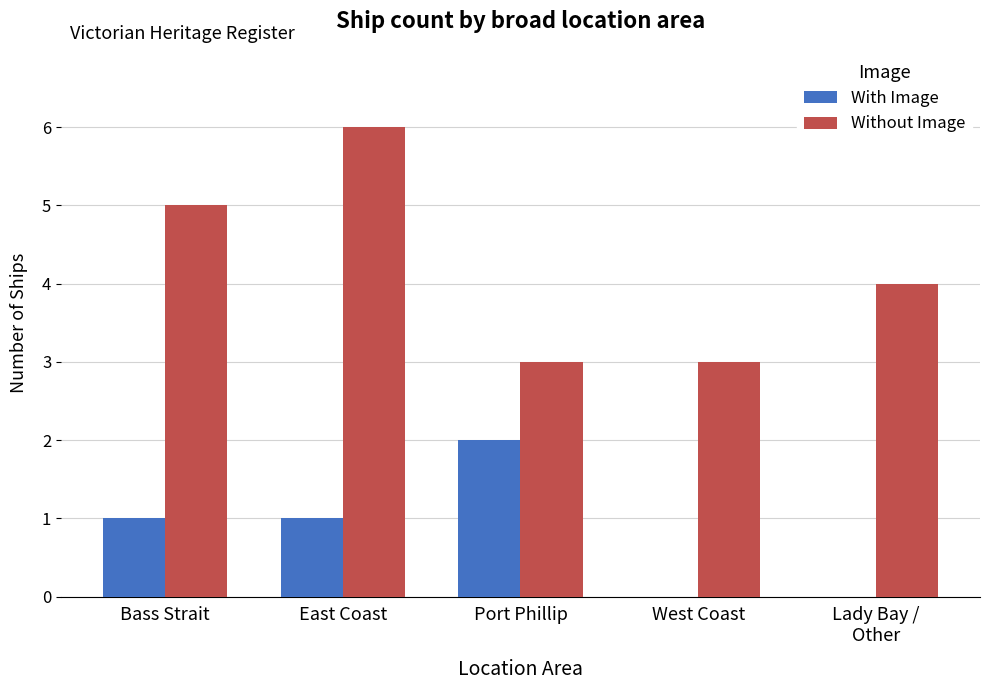

What is the greatest value displayed?

6